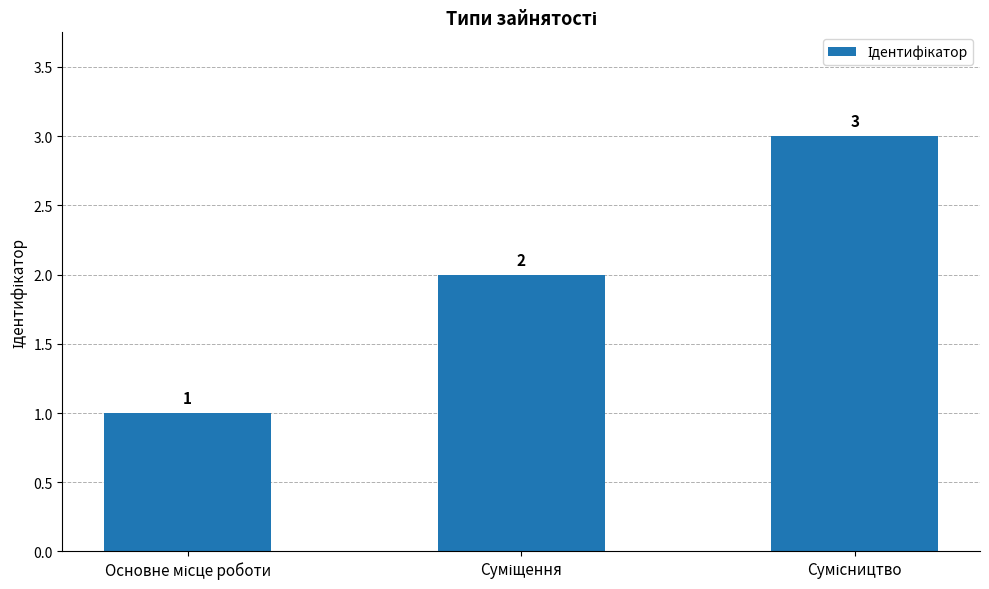

What is the greatest value displayed?

3